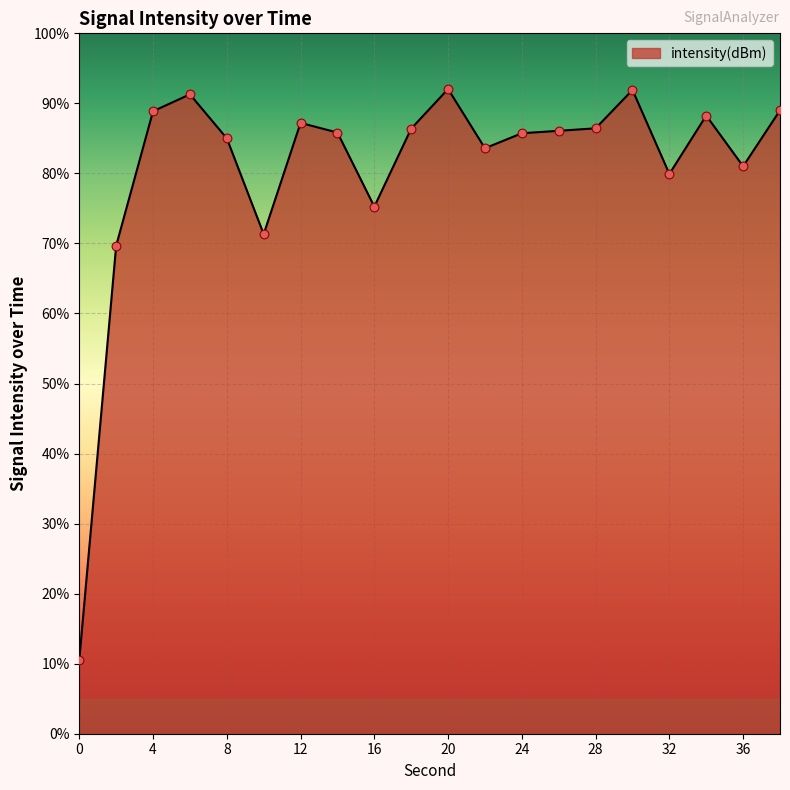

What is the minimum value shown in the chart?

10.5